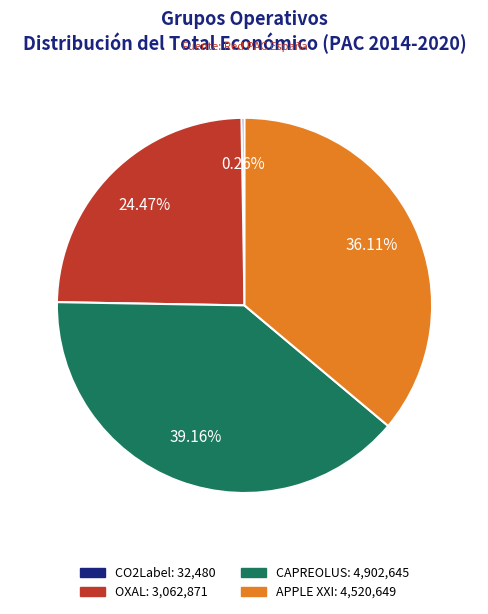

To the nearest percent, what portion does OXAL represent?

24%